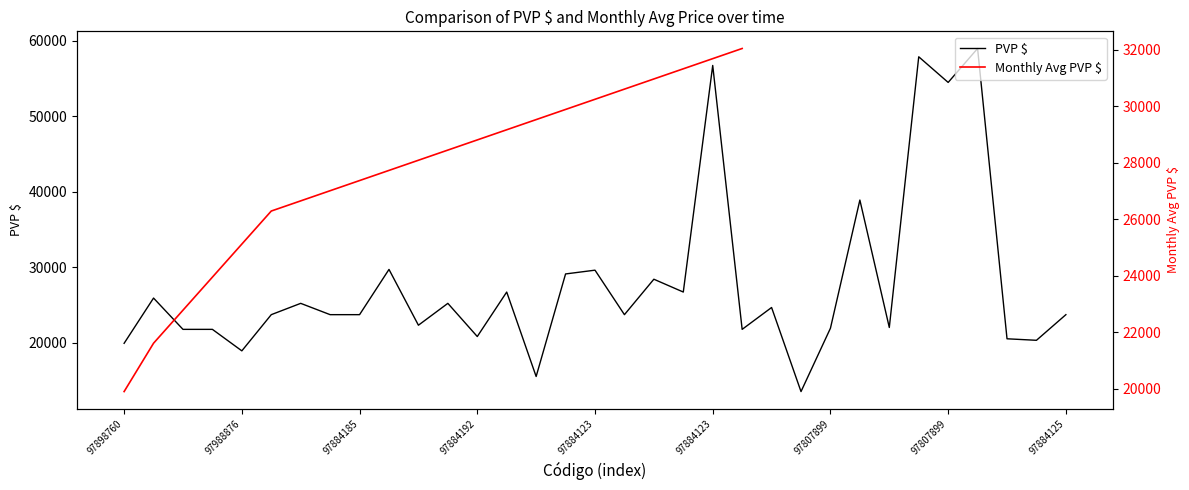

Approximately how many times larger is the value at 9788412354171 compared to 9798887691282?

1.6